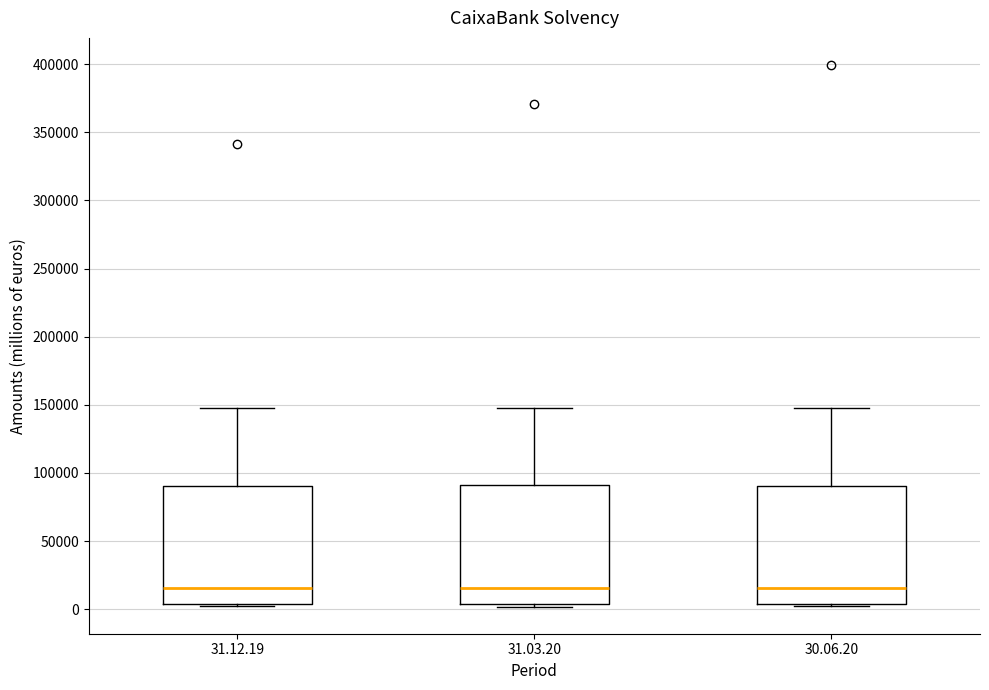

Where does the upper whisker of the box for 31.03.20 end on the y-axis? The values are not printed on the chart, so give them approximately, as read against the axis.

150000